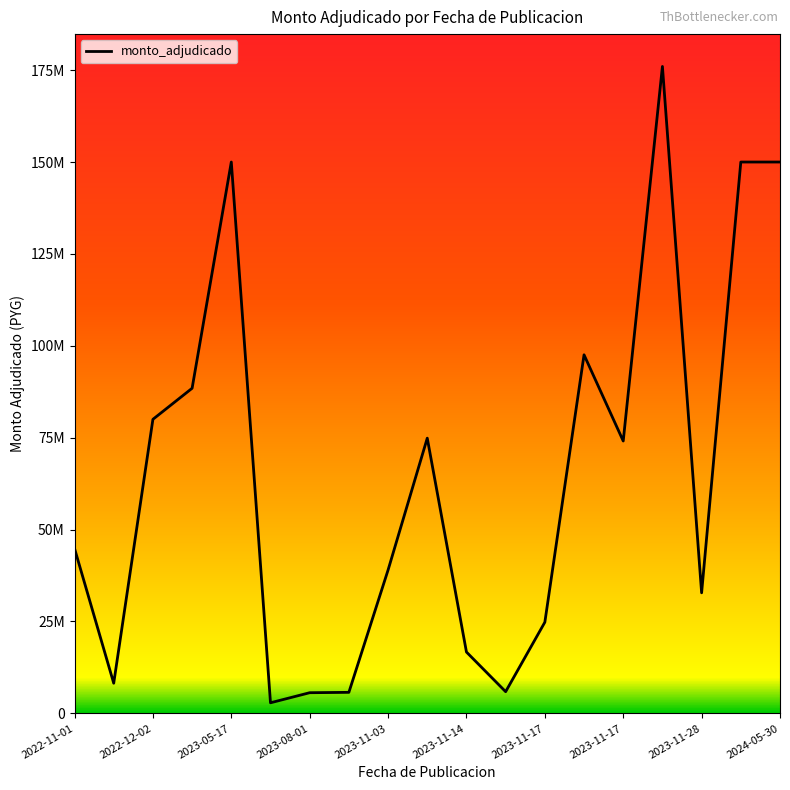

At which label does the data first exceed 44870000?

2022-12-02